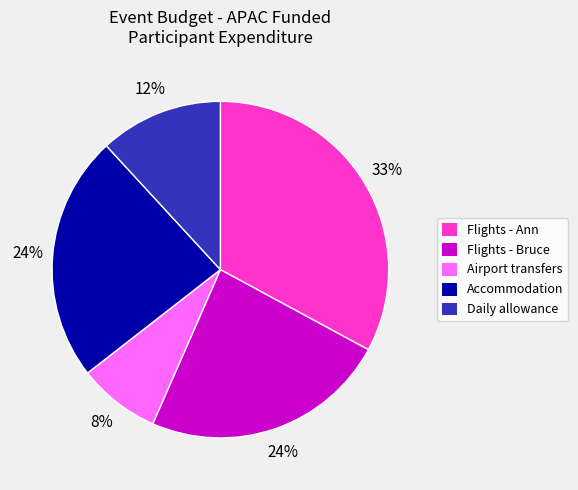

To the nearest percent, what is the average slice percentage?

20%